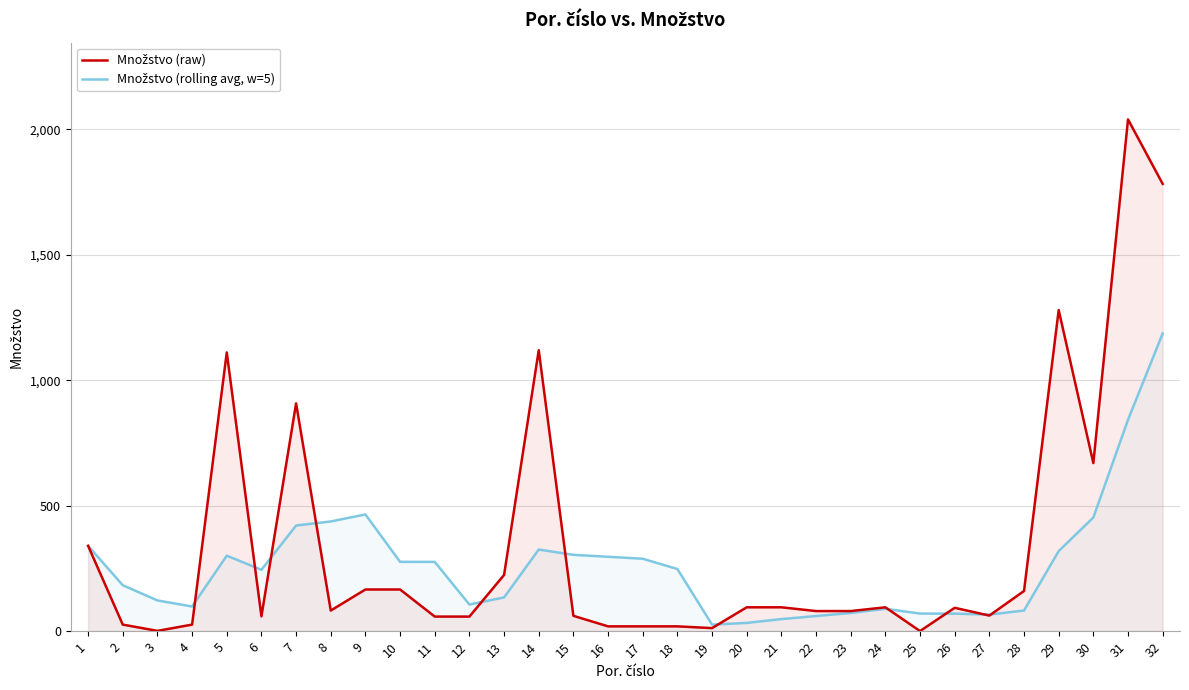

Between 3 and 27, which series saw the biggest shift?

Množstvo (raw)